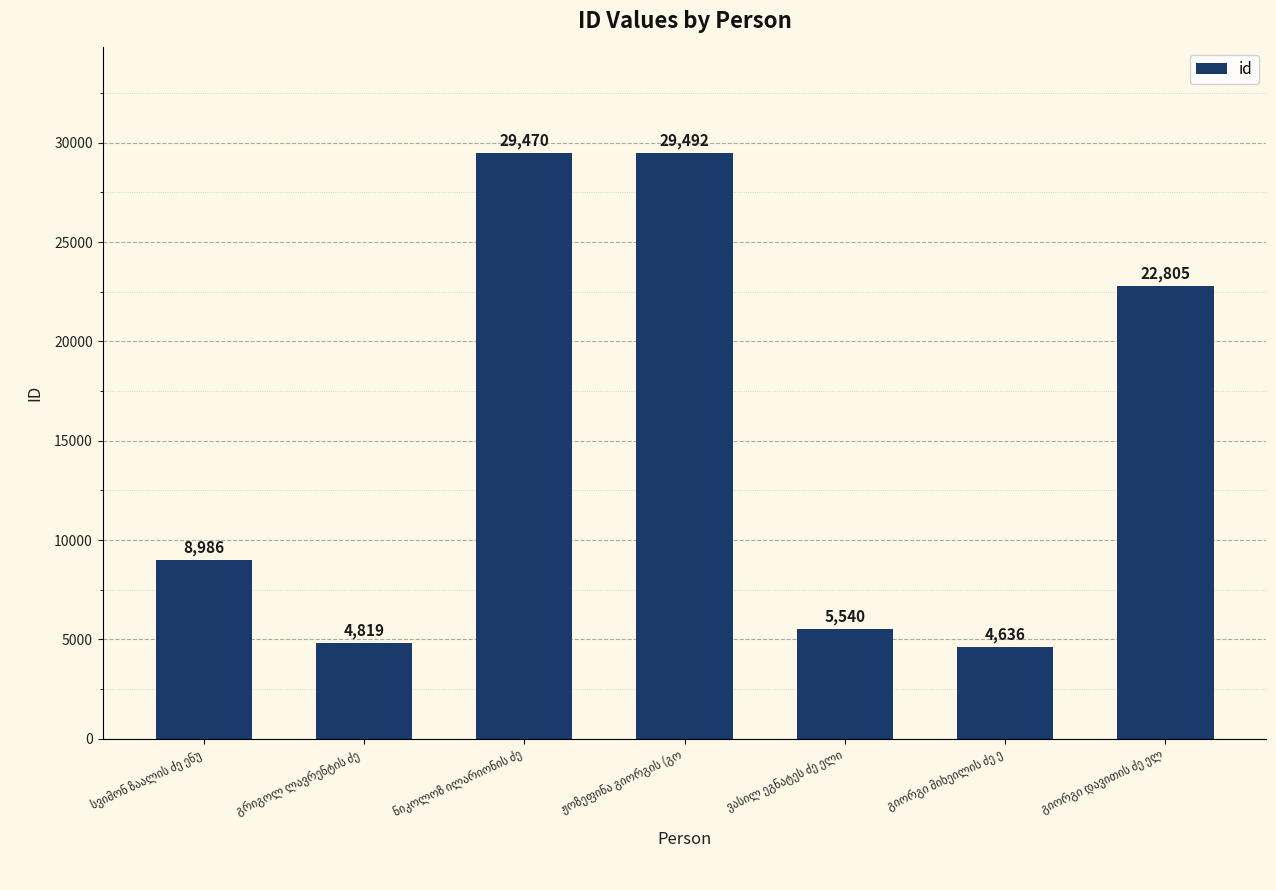

What is the value of the 4th bar from the left?

29492